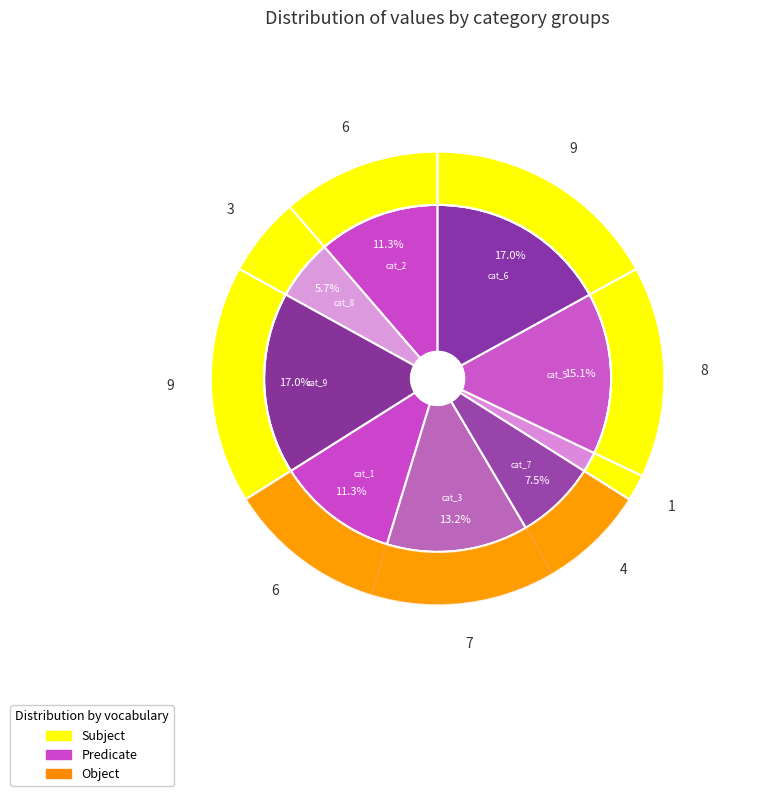

Which slice is the largest?

9